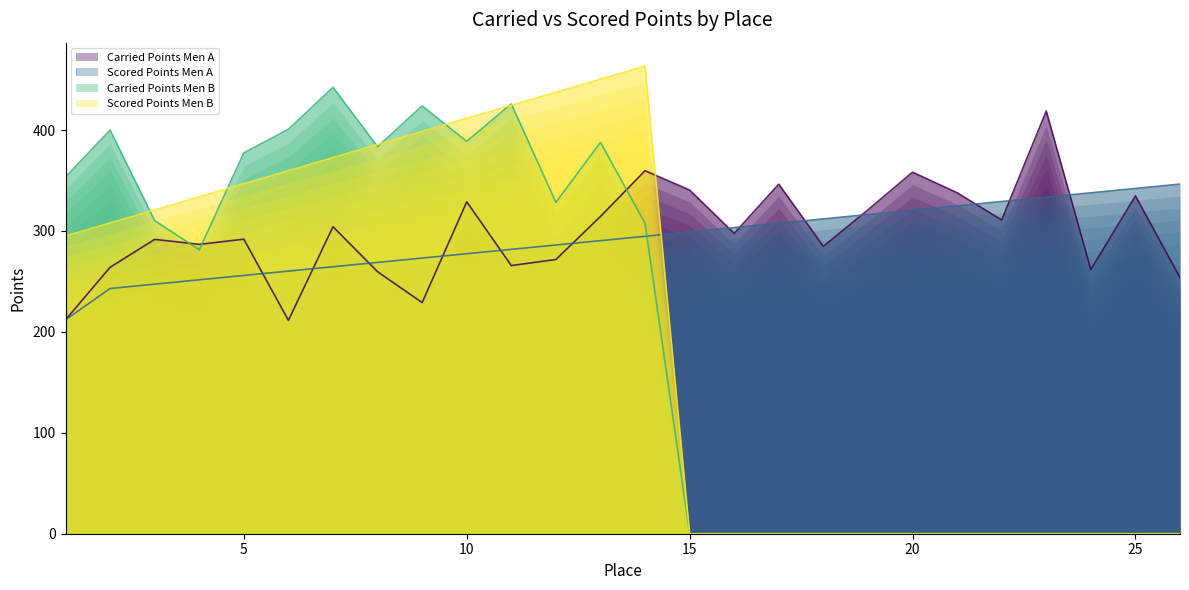

What is the total value across all series at 1?

1072.4